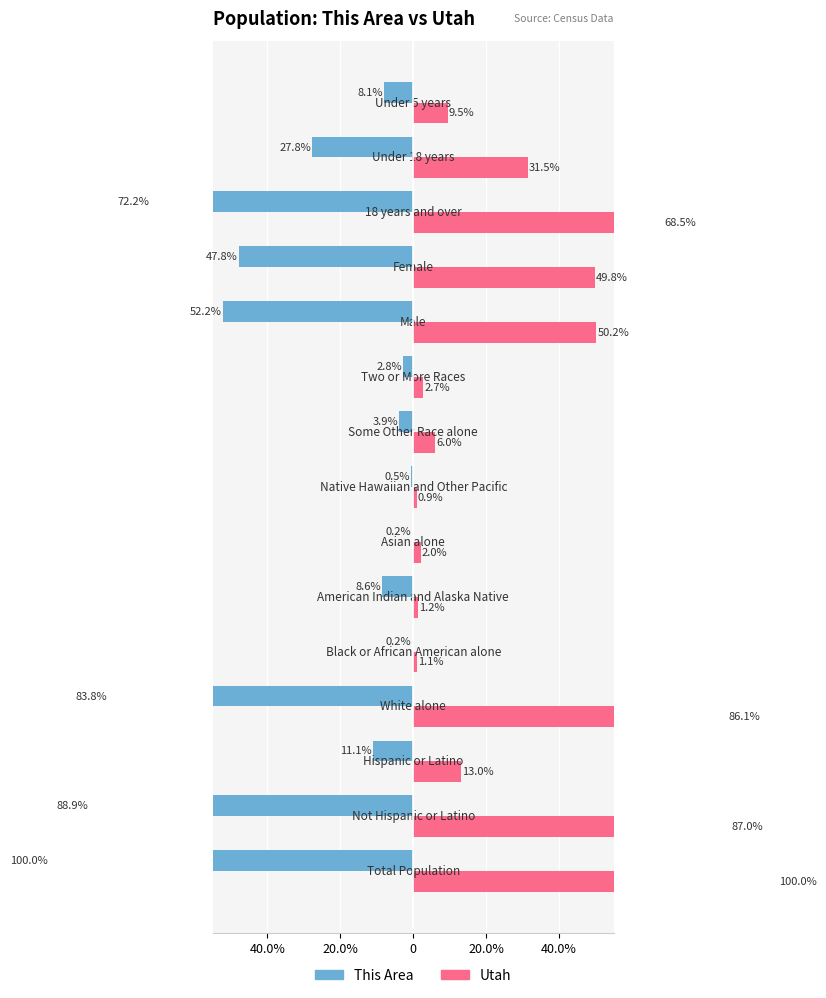

Which series has the widest spread of values?

This Area